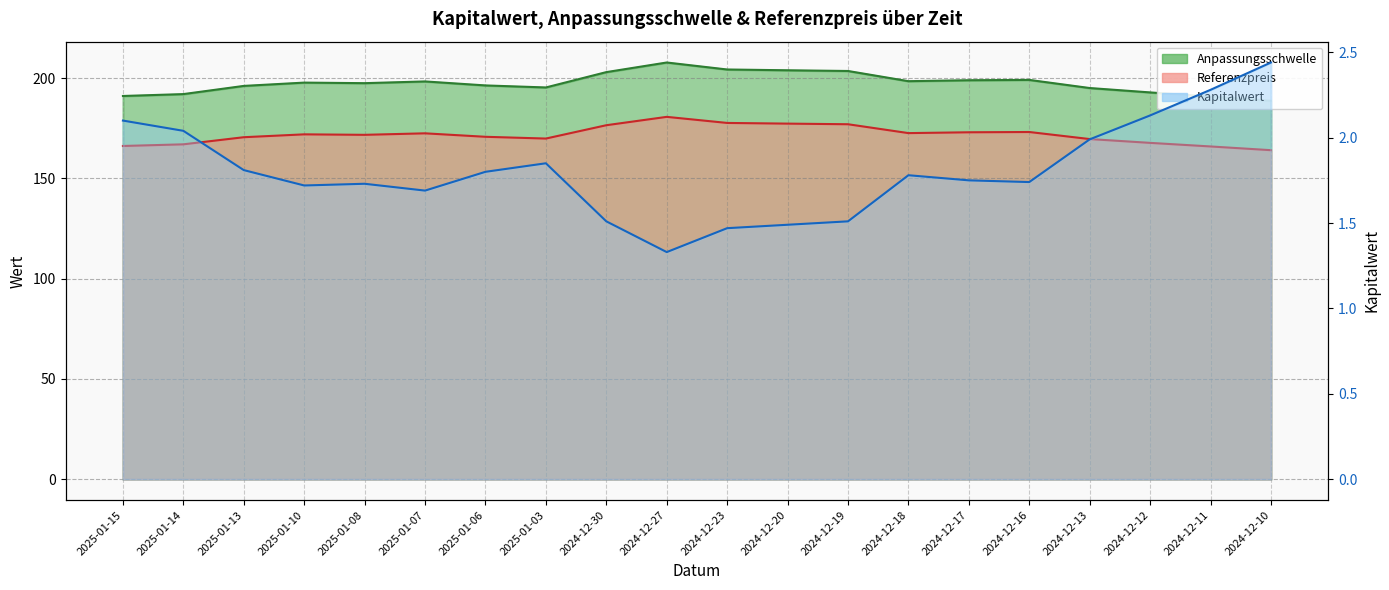

Which category has the lowest value in the Referenzpreis series?

2024-12-10